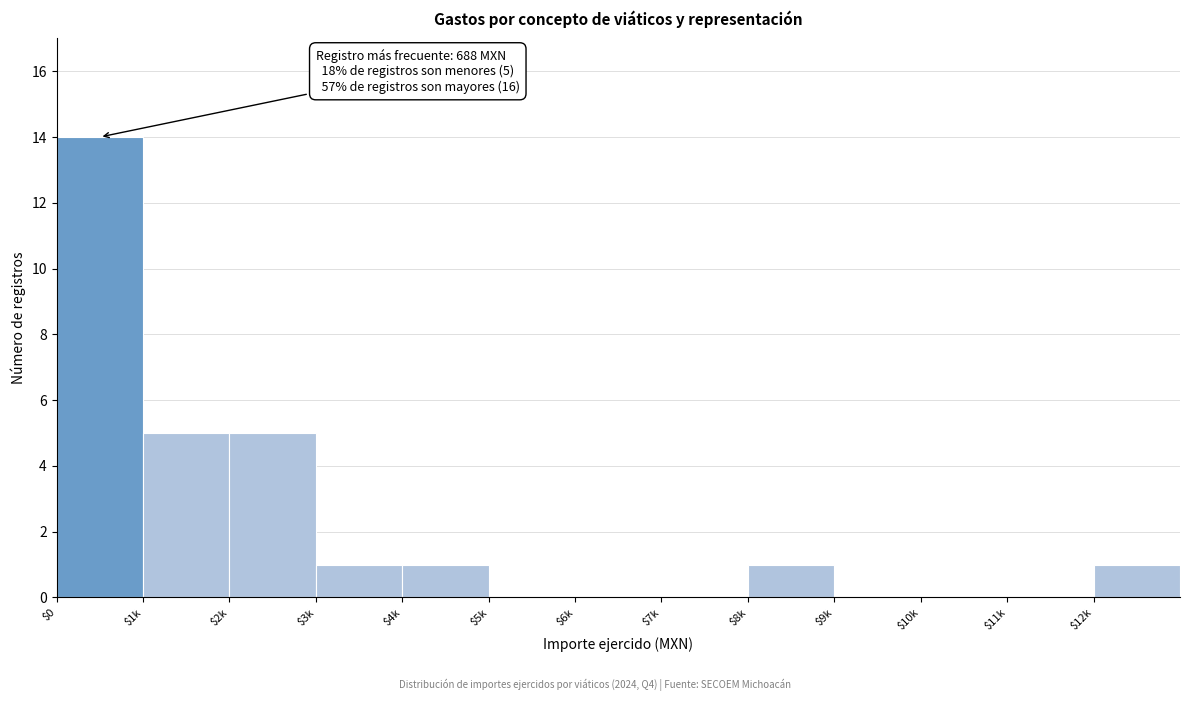

True or false: the data shows 1 at $4k.

True